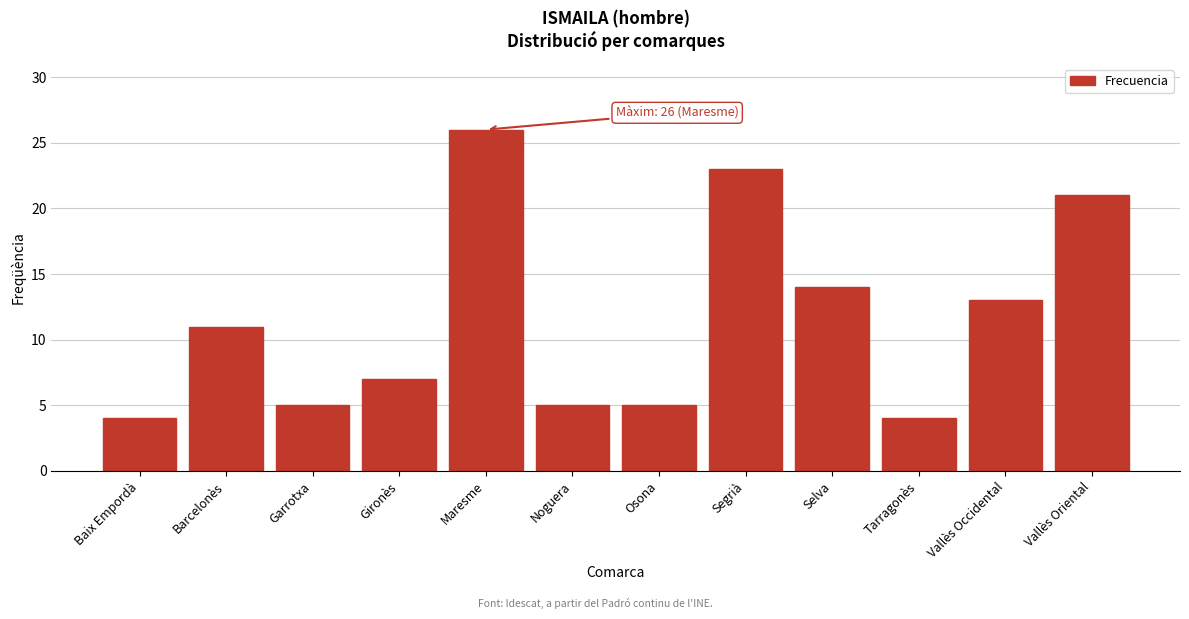

Reading left to right, extract all data points from this chart.

4	11	5	7	26	5	5	23	14	4	13	21